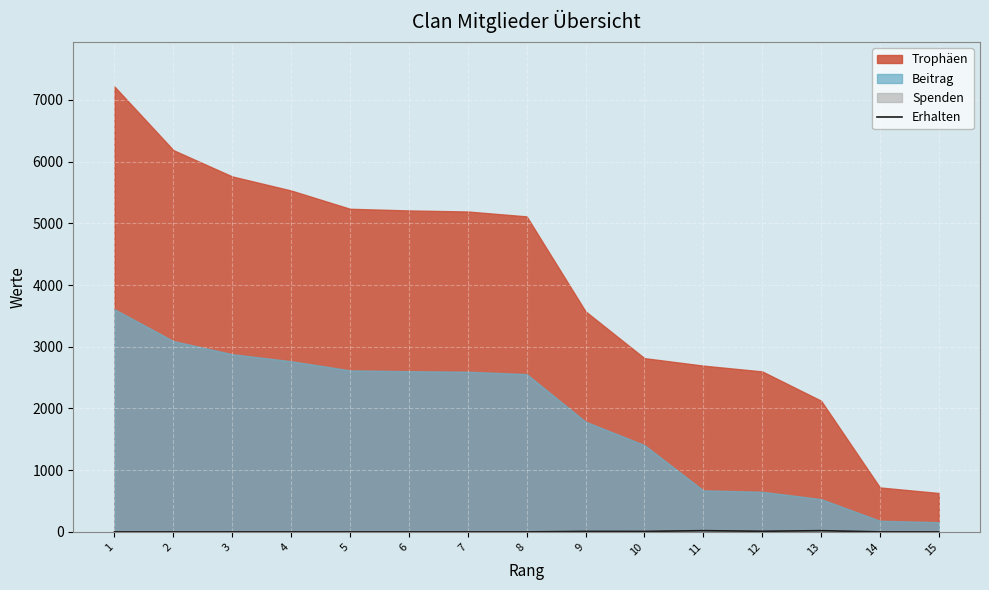

Where is the data nearest to the value 10?

12